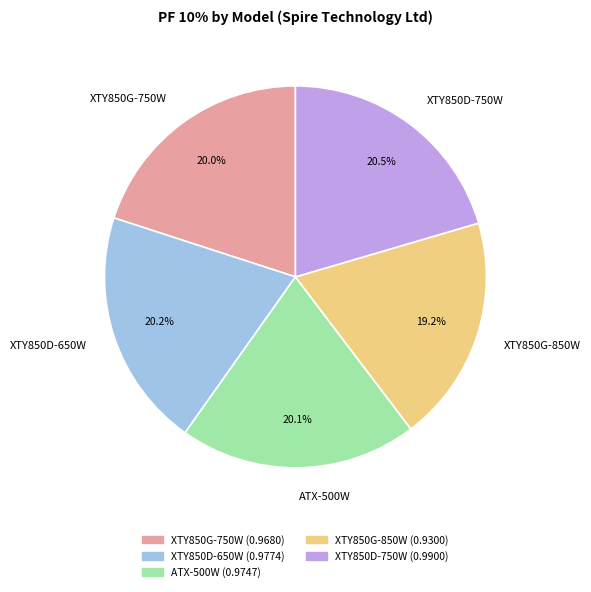

To the nearest percent, what percentage of the pie is XTY850G-750W?

20%